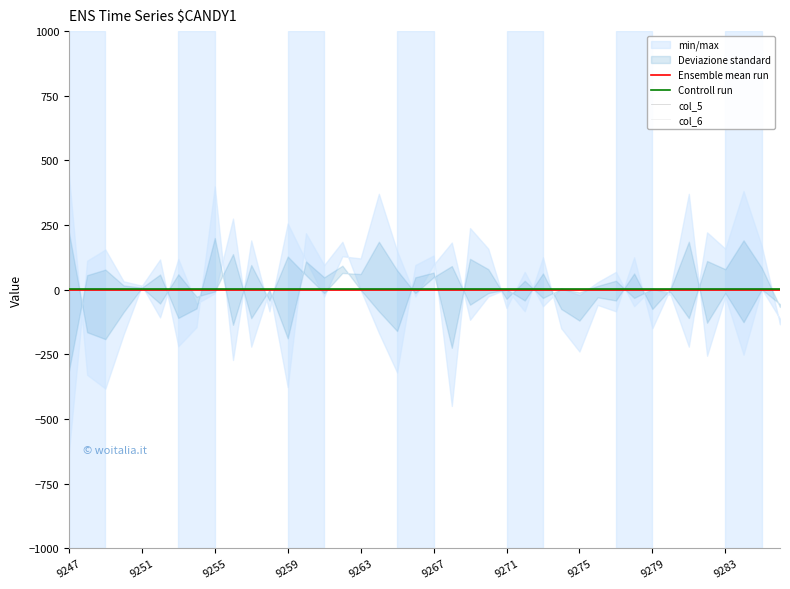

Which series has the widest spread of values?

Ensemble mean run